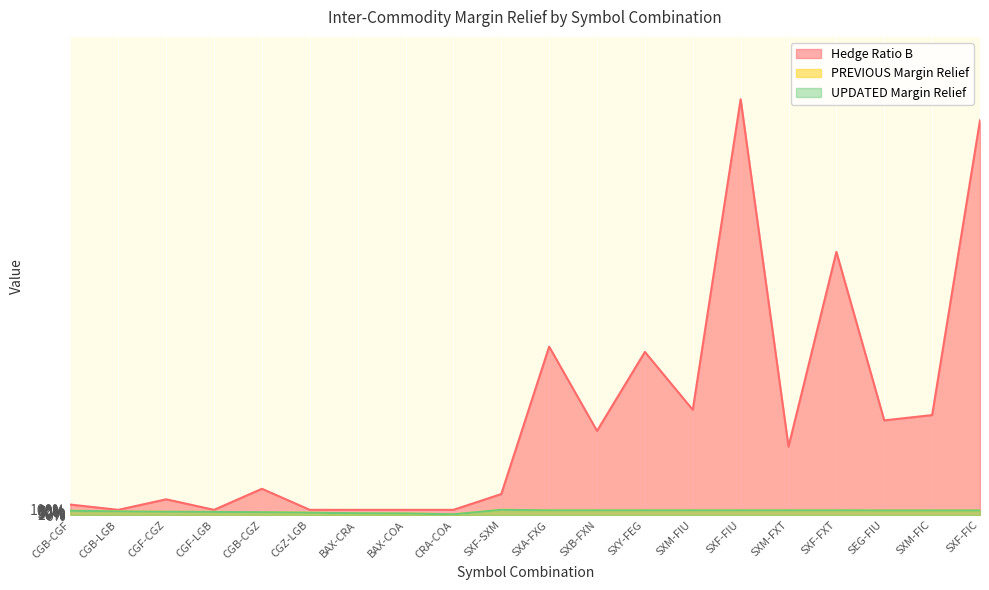

How many lines are shown in the chart?

3